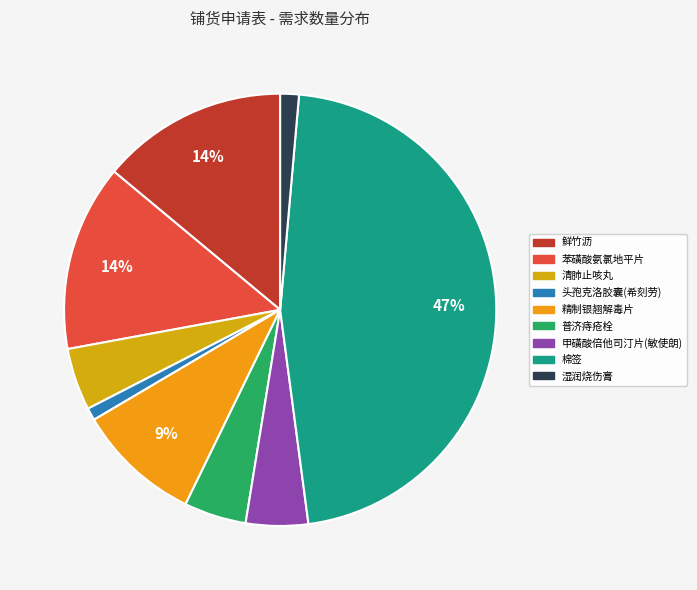

Does 鲜竹沥 account for over 50% of the chart?

No